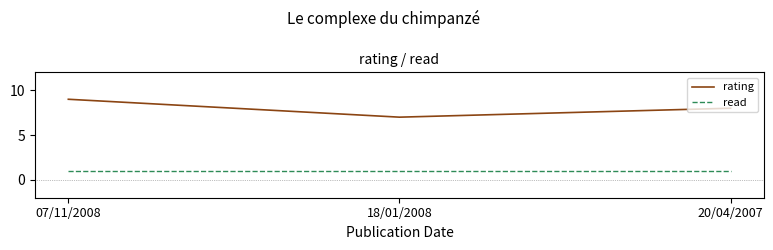

Which category has the highest value across all series?

07/11/2008